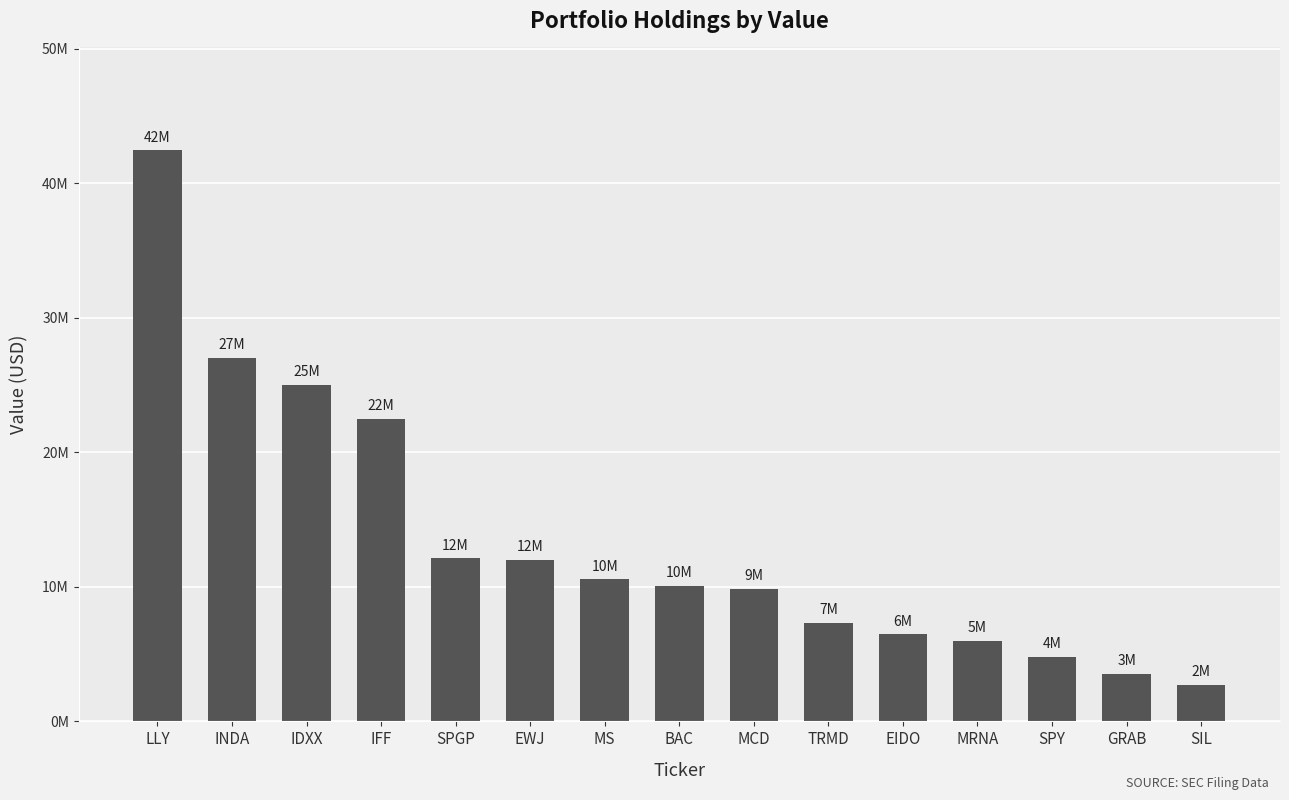

Are the bars horizontal?

No